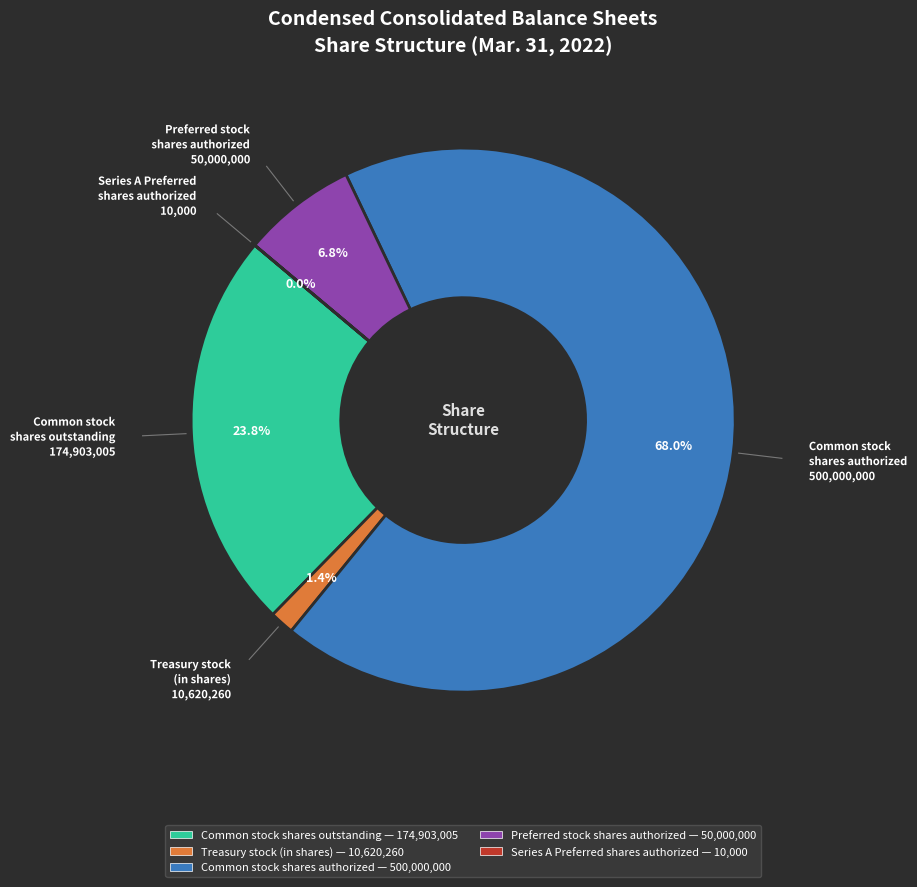

What is the ratio of the value at Common stock shares authorized — 500,000,000 to the value at Preferred stock shares authorized — 50,000,000?

10.0